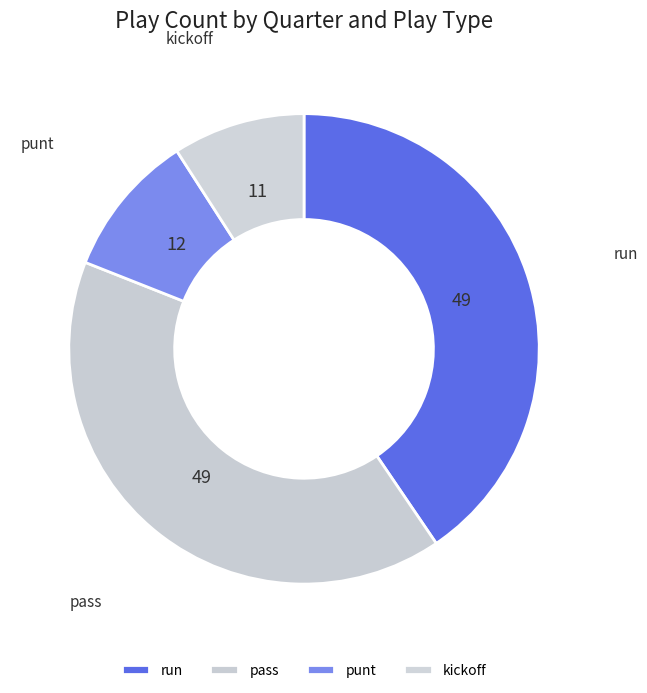

Which category has the smallest portion of the pie?

kickoff